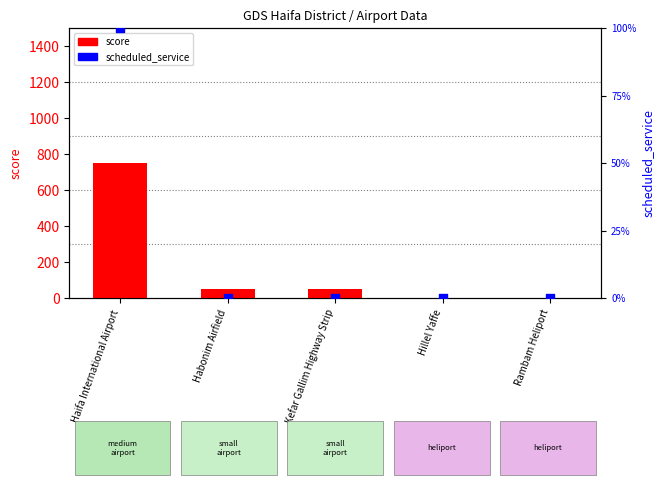

Is the value of score at Rambam Heliport greater than the value of scheduled_service at Haifa International Airport?

No